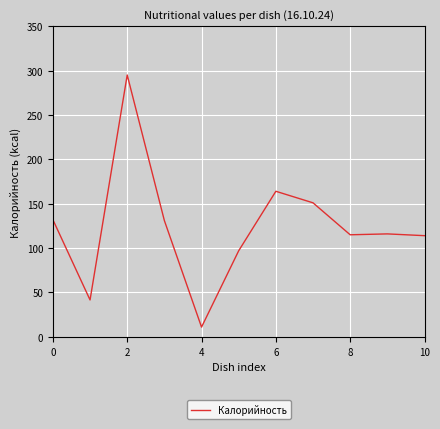

What is the difference between the maximum and minimum values?

284.0